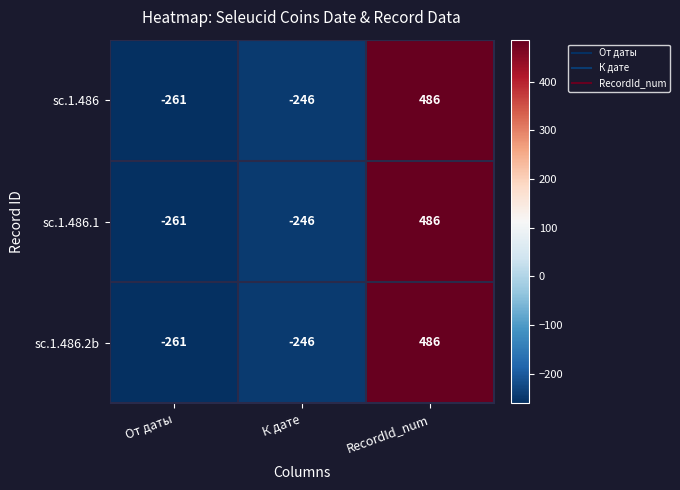

What is the average value of the sc.1.486 series?

-7